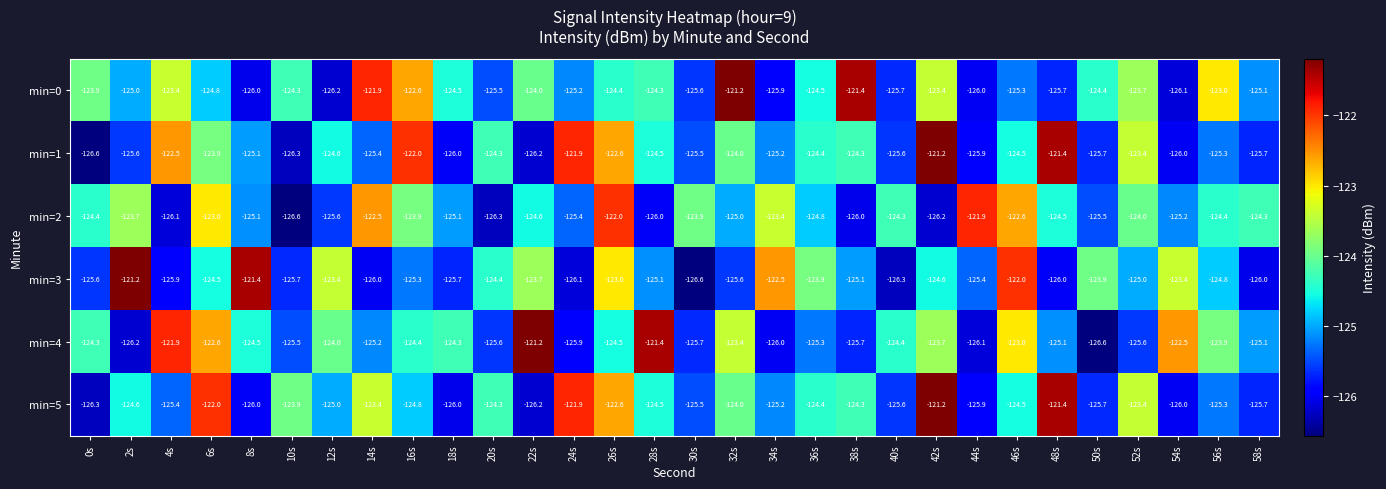

What is the difference between the maximum and minimum values in the min=2 series?

4.7